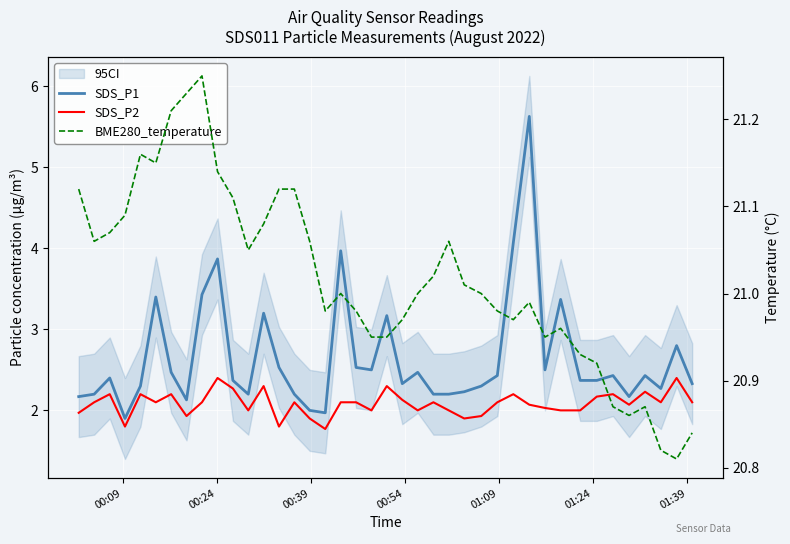

Reading right to left, transcribe all the data shown in this chart.

SDS_P1: 2.3	2.8	2.3	2.4	2.2	2.4	2.4	2.4	3.4	2.5	5.6	4.1	2.4	2.3	2.2	2.2	2.2	2.5	2.3	3.2	2.5	2.5	4.0	2.0	2.0	2.2	2.5	3.2	2.2	2.4	3.9	3.4	2.1	2.5	3.4	2.3	1.9	2.4	2.2	2.2
SDS_P2: 2.1	2.4	2.1	2.2	2.1	2.2	2.2	2.0	2.0	2.0	2.1	2.2	2.1	1.9	1.9	2.0	2.1	2.0	2.1	2.3	2.0	2.1	2.1	1.8	1.9	2.1	1.8	2.3	2.0	2.3	2.4	2.1	1.9	2.2	2.1	2.2	1.8	2.2	2.1	2.0
BME280_temperature: 20.8	20.8	20.8	20.9	20.9	20.9	20.9	20.9	21.0	20.9	21.0	21.0	21.0	21.0	21.0	21.1	21.0	21.0	21.0	20.9	20.9	21.0	21.0	21.0	21.1	21.1	21.1	21.1	21.1	21.1	21.1	21.2	21.2	21.2	21.1	21.2	21.1	21.1	21.1	21.1